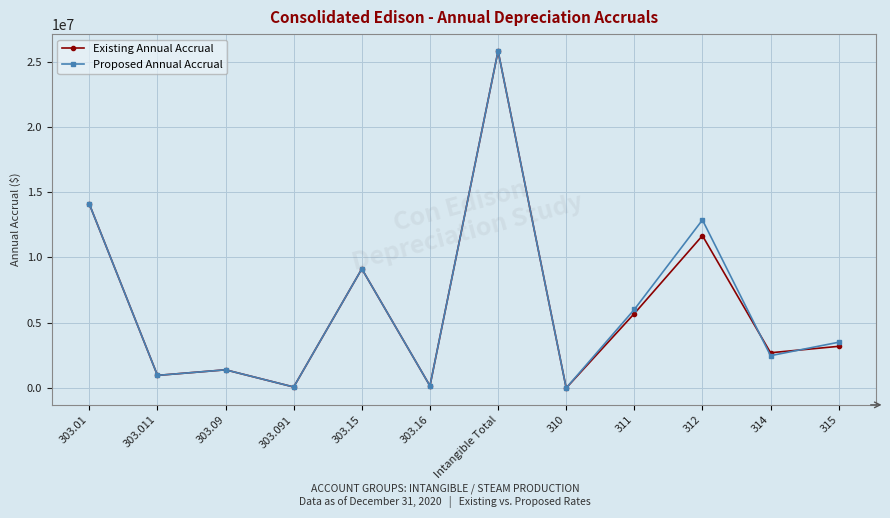

Is the value of Proposed Annual Accrual at 303.15 greater than the value of Existing Annual Accrual at 303.011?

Yes